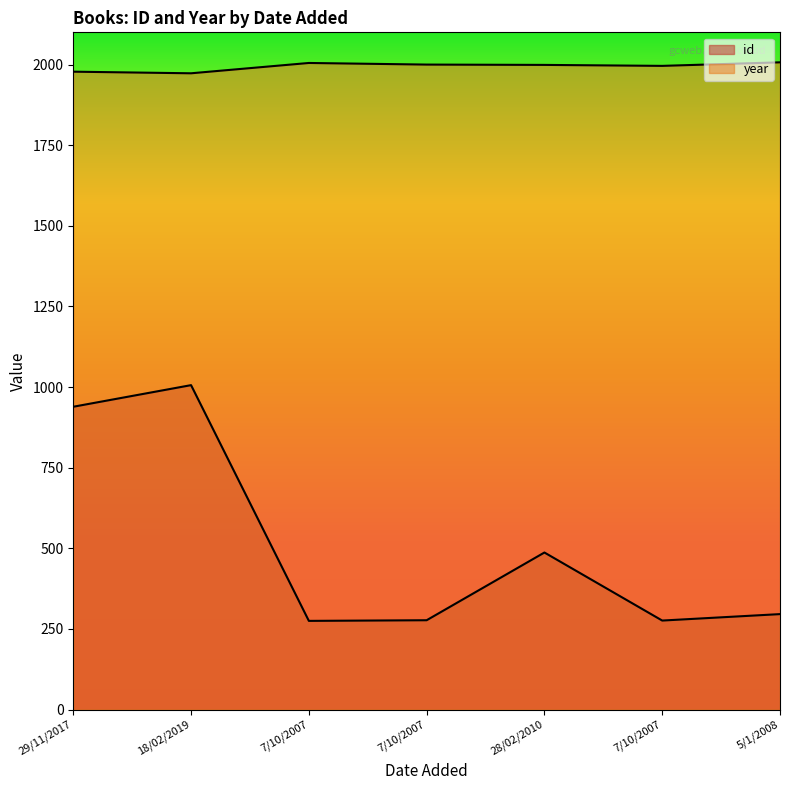

Does the chart have visible grid lines?

No